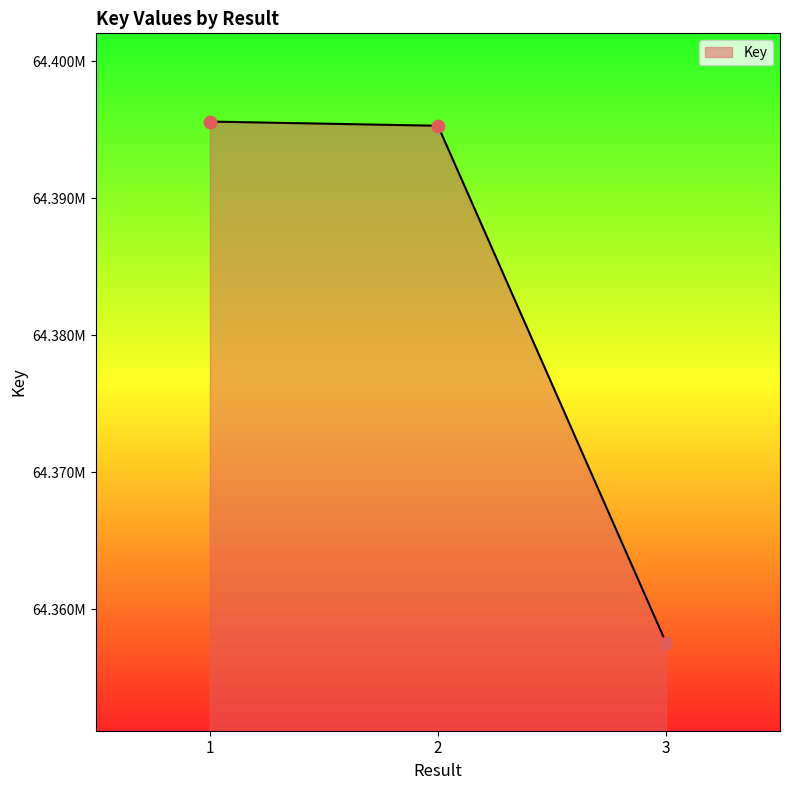

Between 3 and 1, which is larger?

1